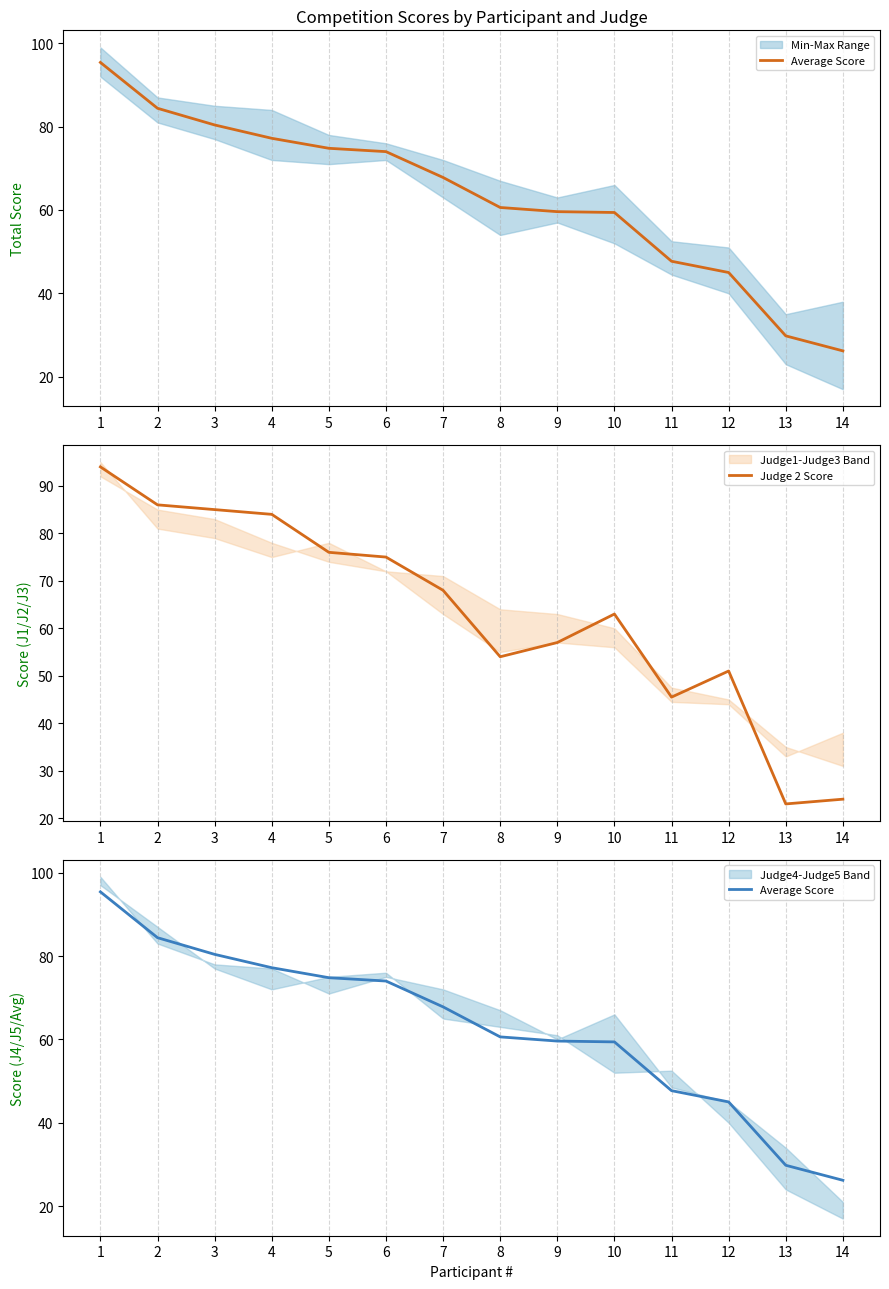

What is the difference between the maximum and minimum values in the Average Score series?

69.2